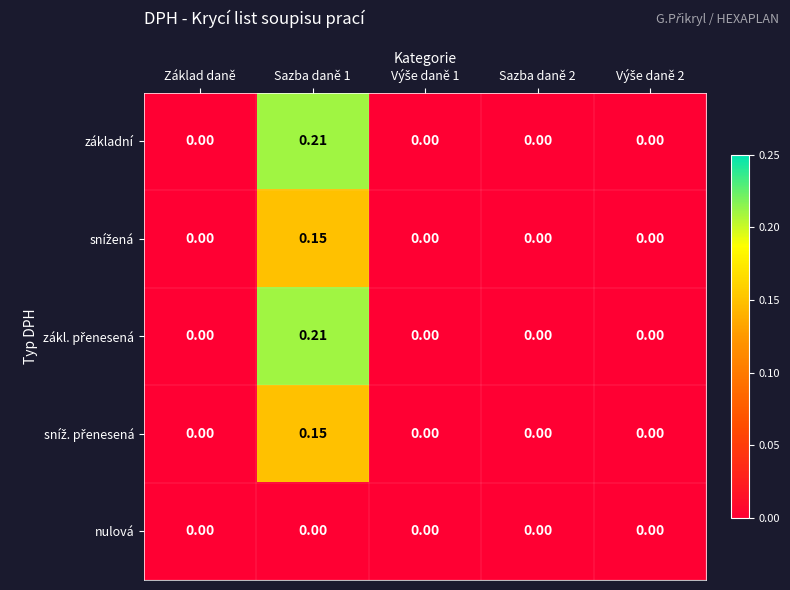

How many values in základní are above zero?

1